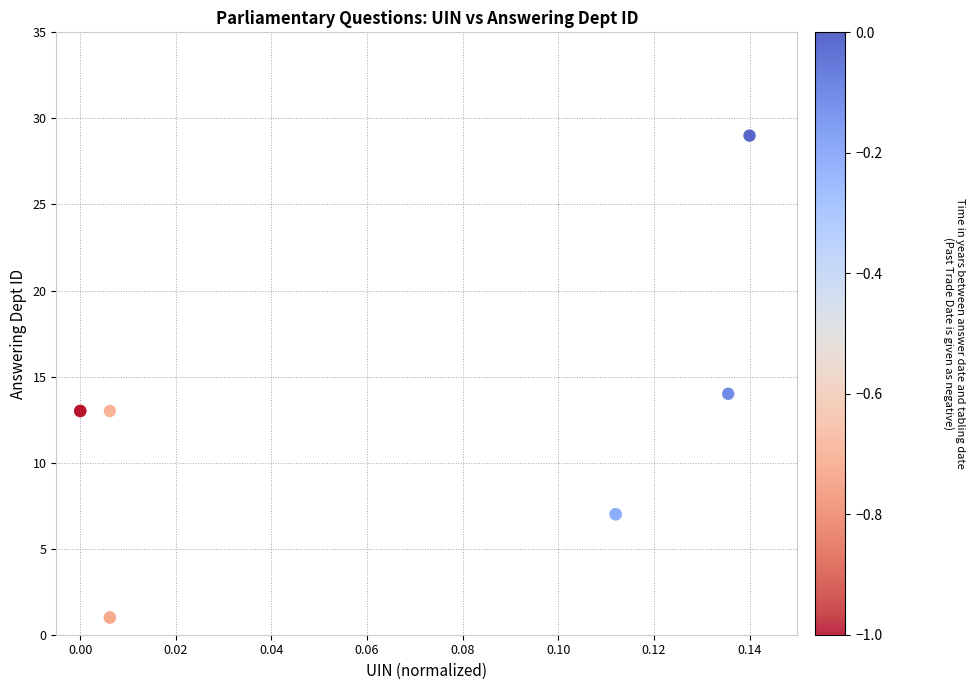

What Y value in the scatter plot is closest to 15?

14